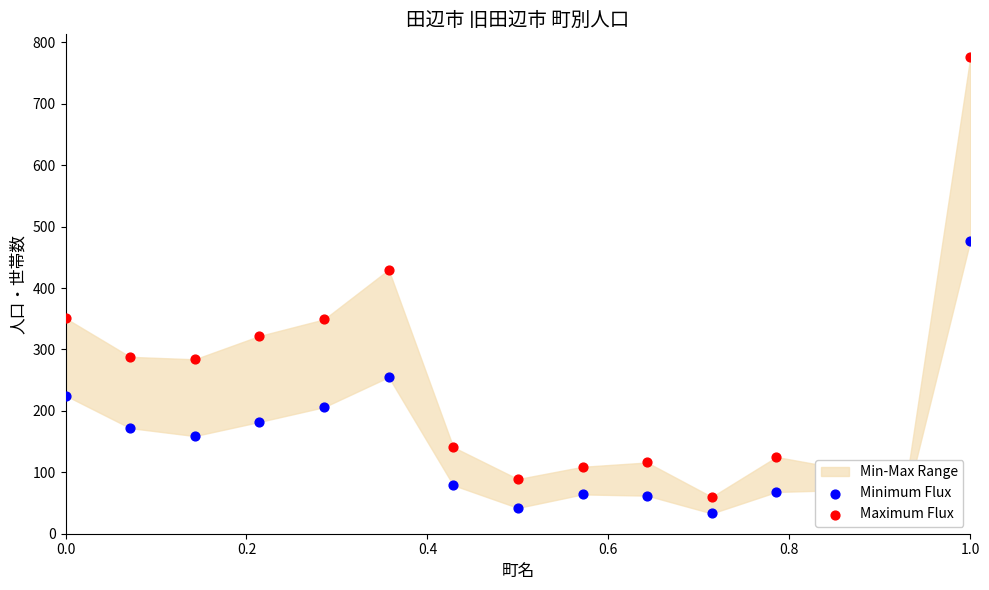

Which series has the largest total across all categories?

Maximum Flux